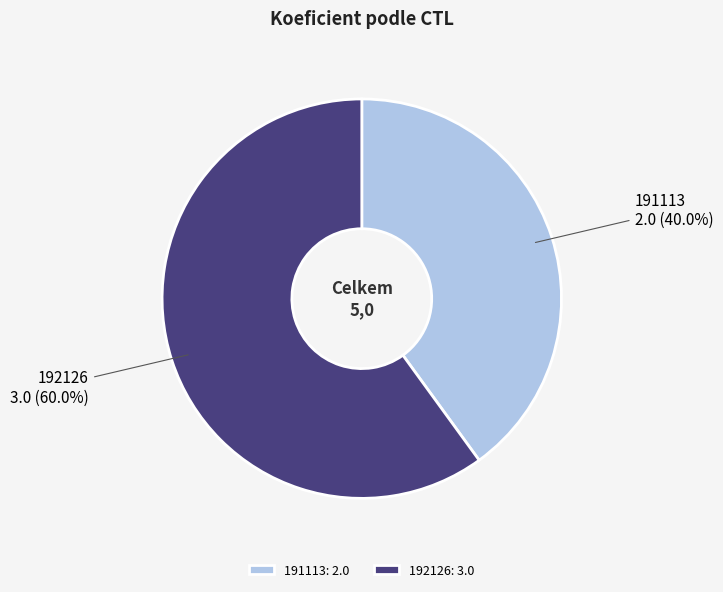

Which has a higher value, 191113 or 192126?

192126